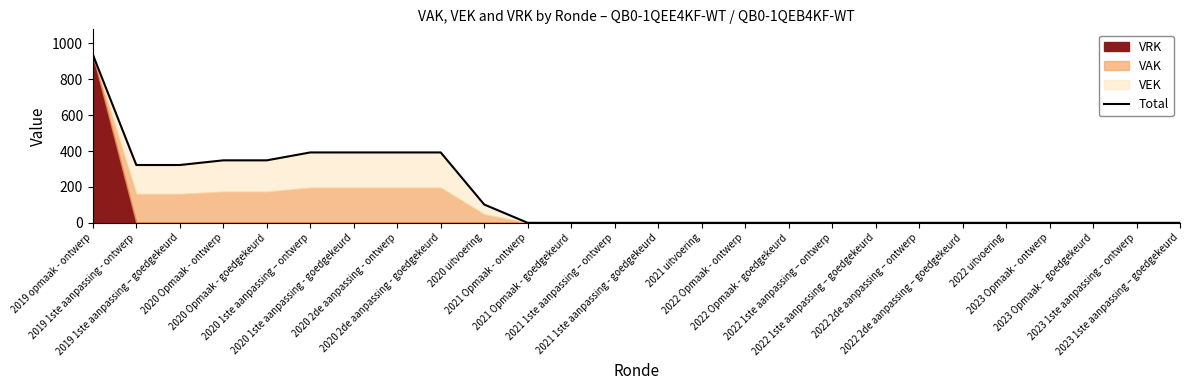

How many positive values are there?

10